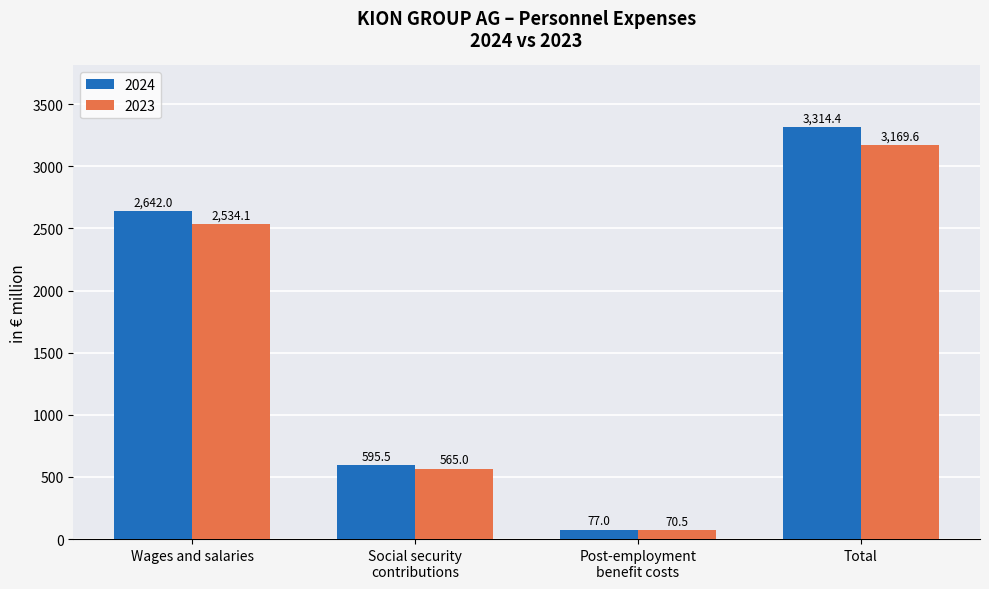

At which category does the chart reach its minimum across all series?

Post-employment
benefit costs